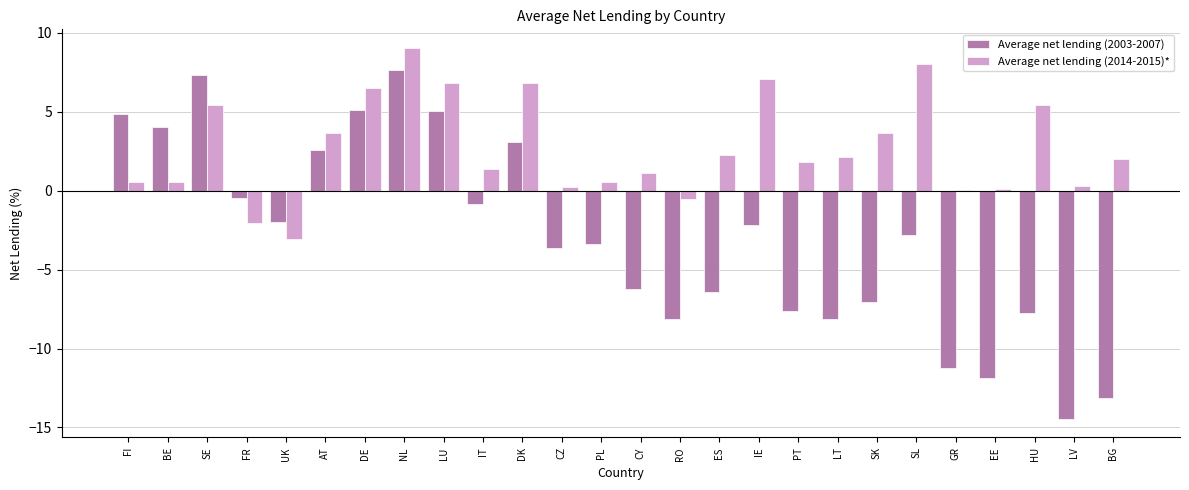

What is the total value across all series at DK?

9.9